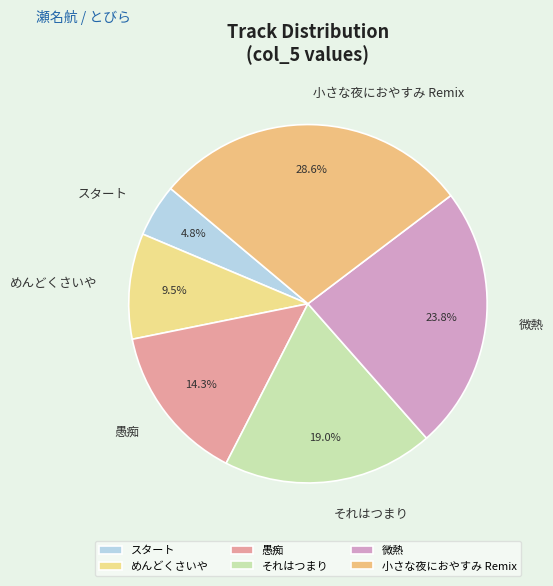

Combined, what portion of the pie is 微熱 and 愚痴?

38.1%